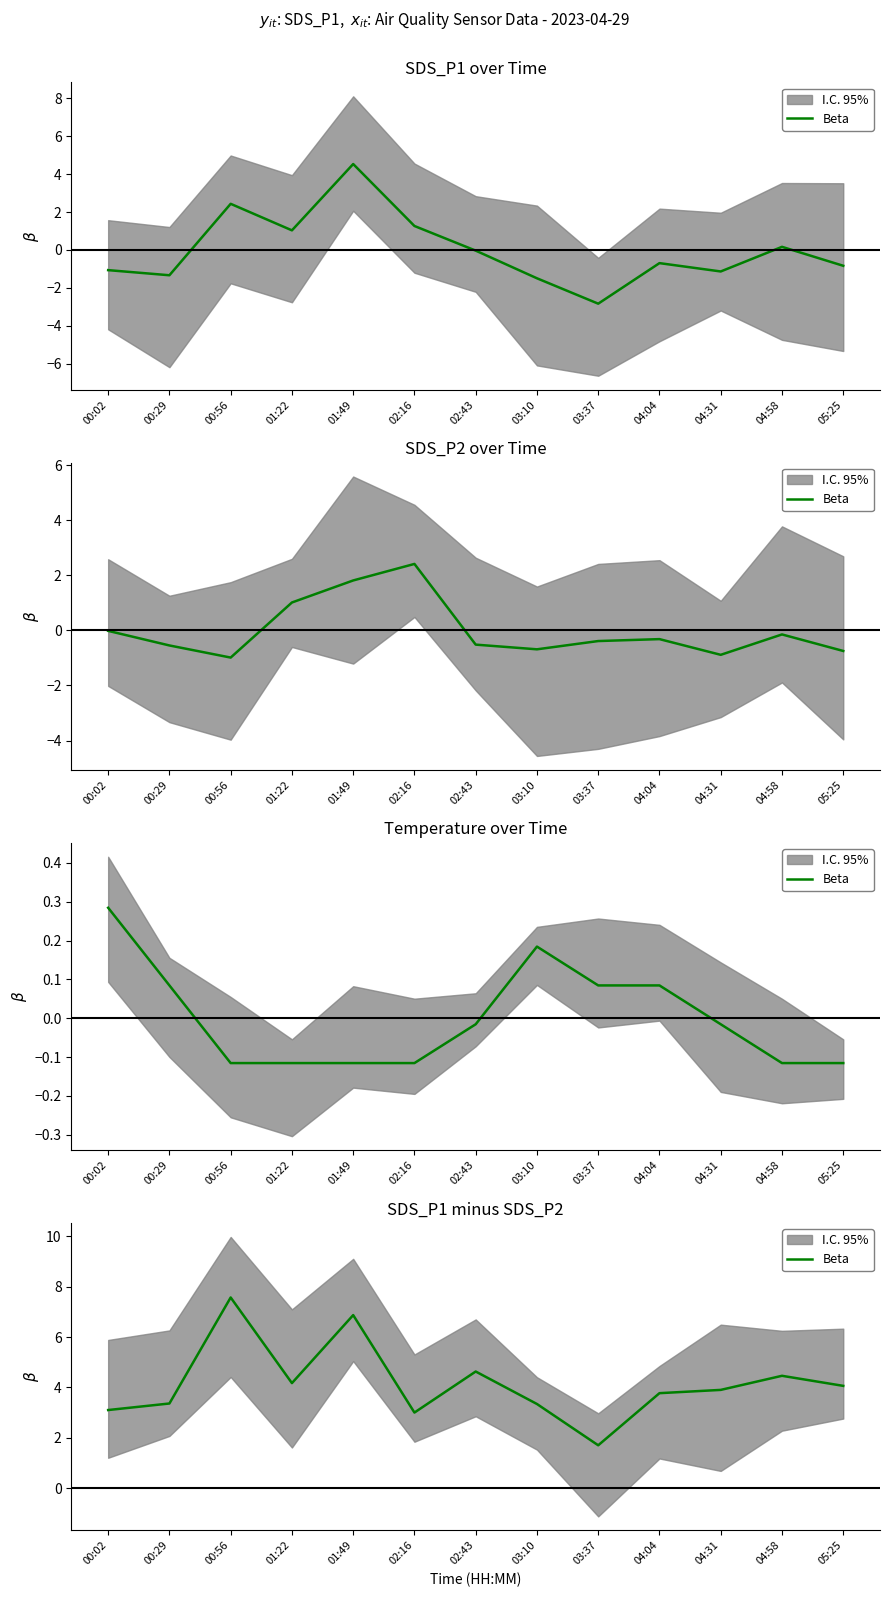

What is the label of the 9th point from the left?

03:37